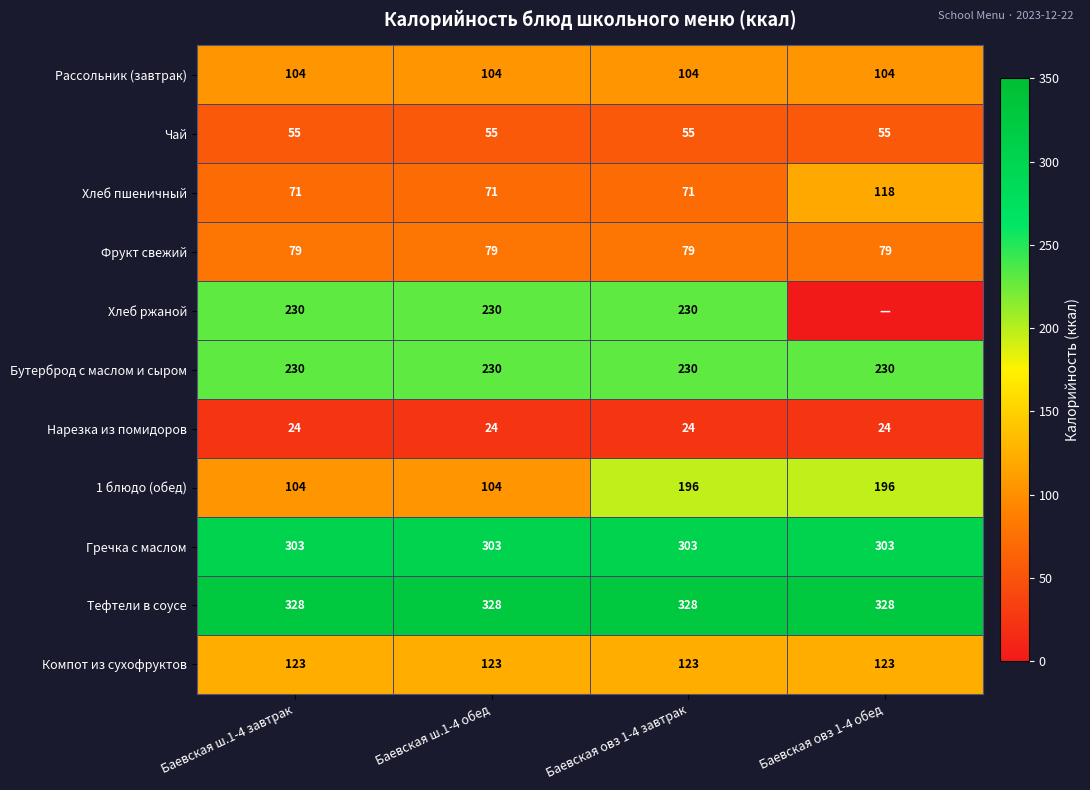

What is the sum of all Гречка с маслом values?

1212